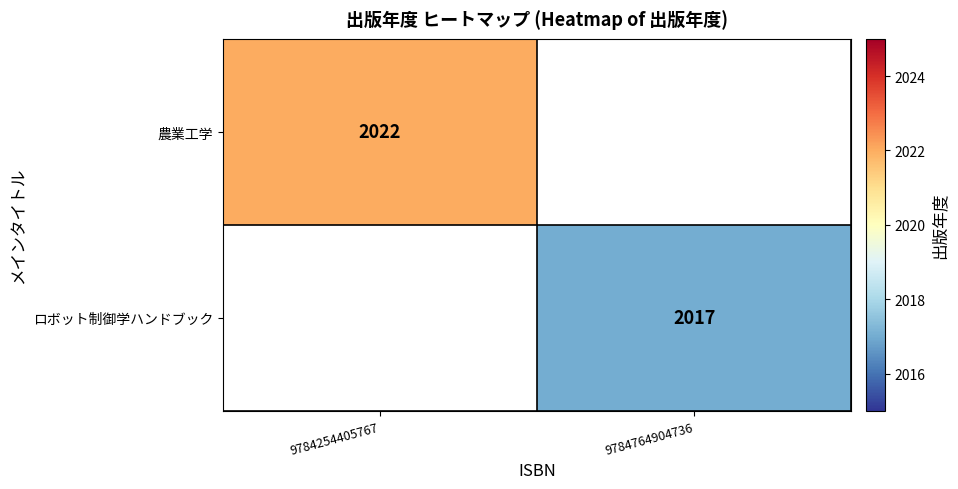

The 農業工学 series shows 2679 at 9784254405767. True or false?

False